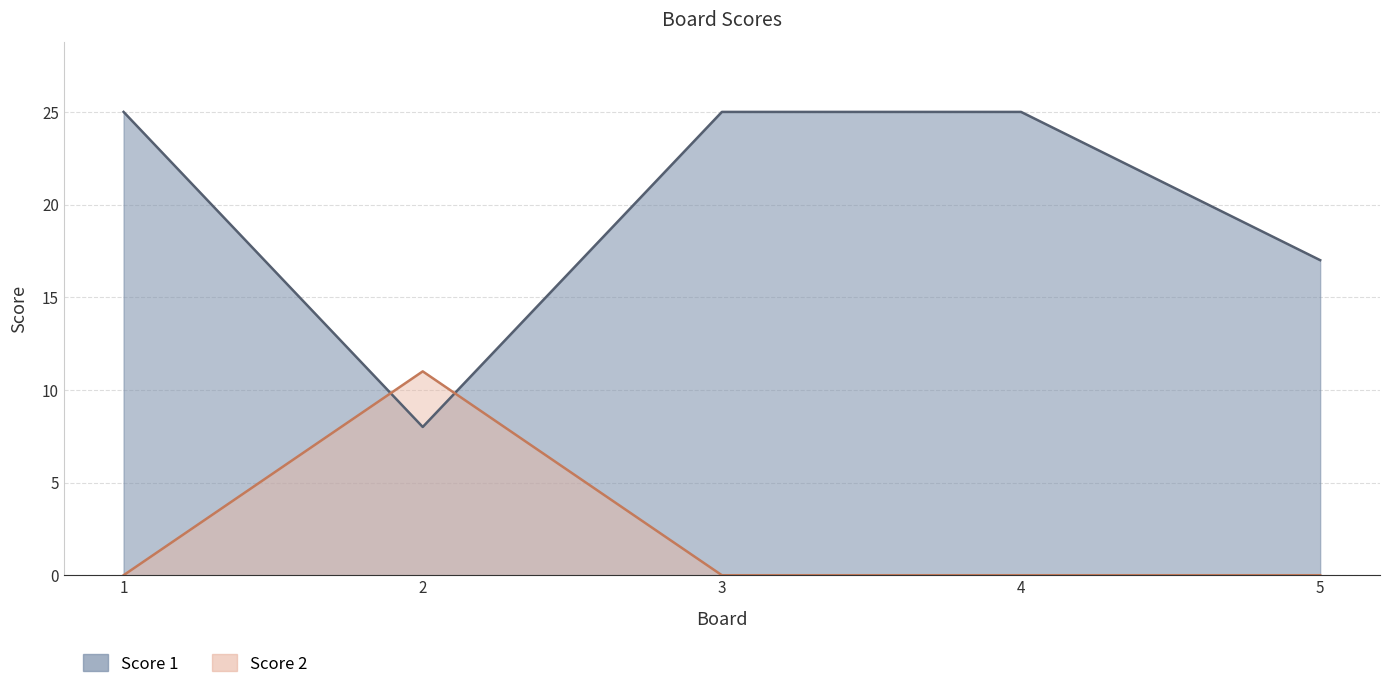

What is the spread (max minus min) of values at 1?

25